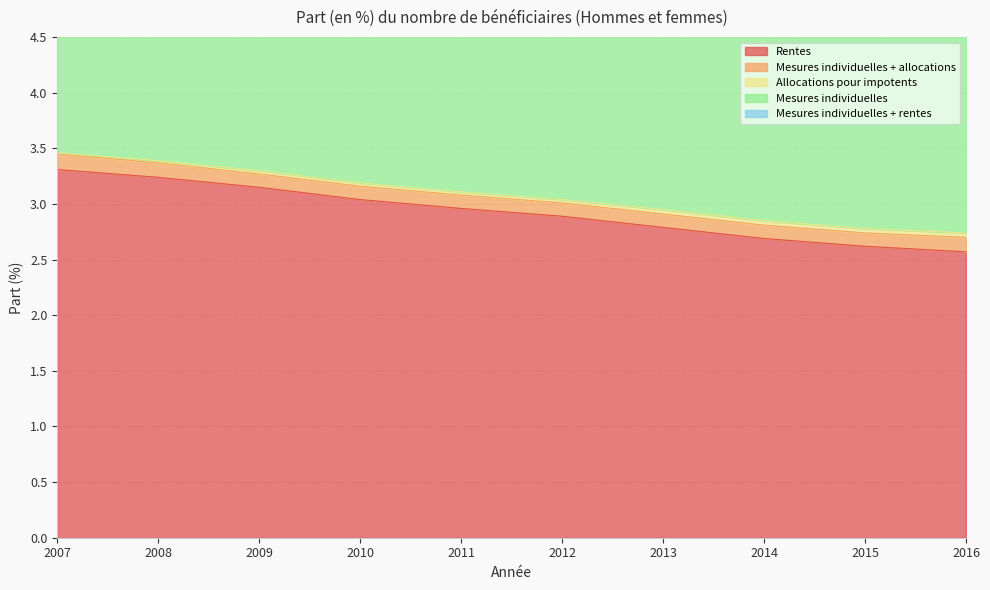

What is the spread (max minus min) of values at 2016?

2.5